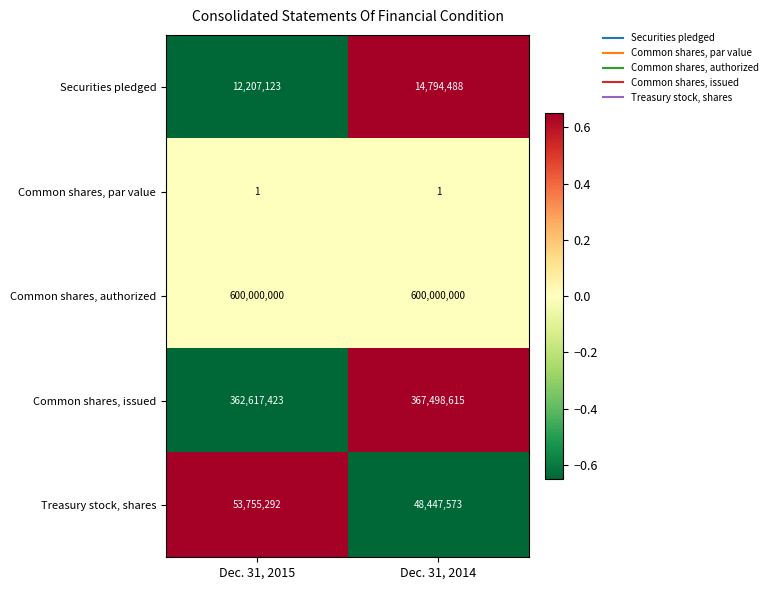

Rank the series by their maximum value, from highest to lowest.

Common shares, authorized, Common shares, issued, Treasury stock, shares, Securities pledged, Common shares, par value